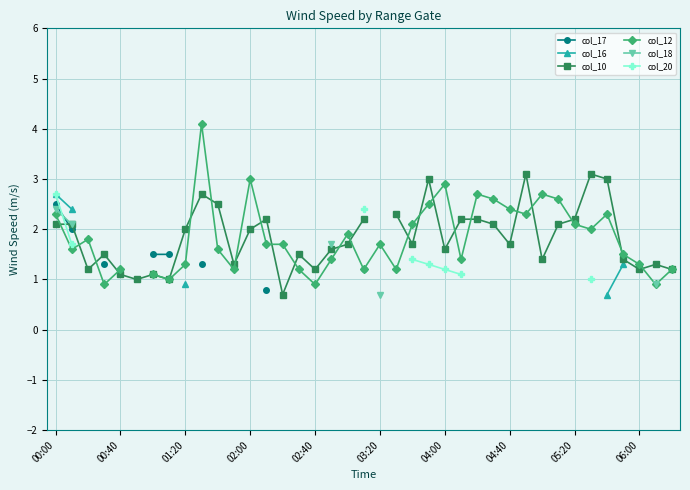

Which series changed the most between 25 and 33?

col_10